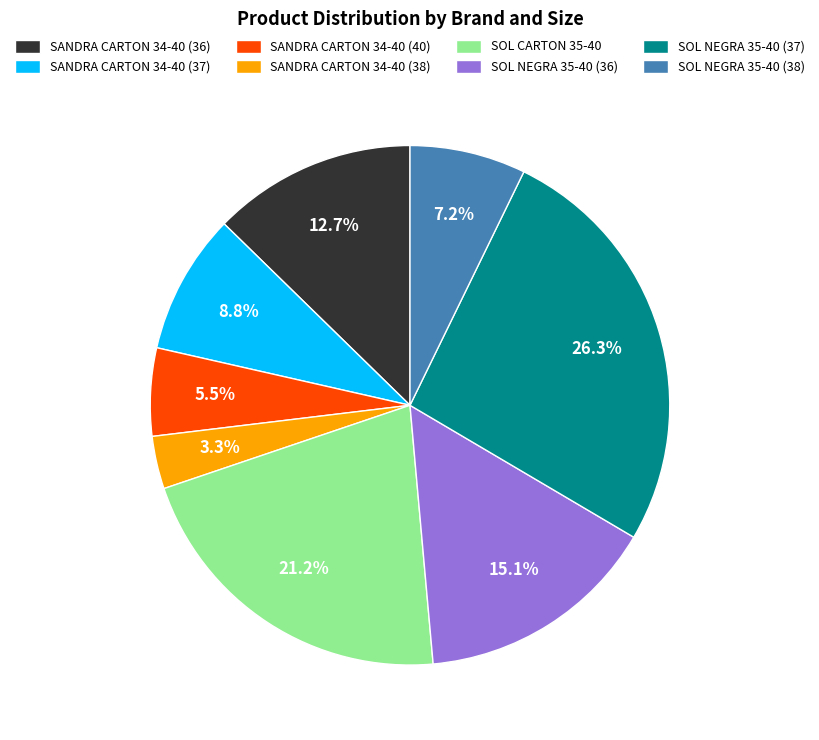

To the nearest percent, what is the combined percentage of SANDRA CARTON 34-40 (36) and SOL NEGRA 35-40 (38)?

20%